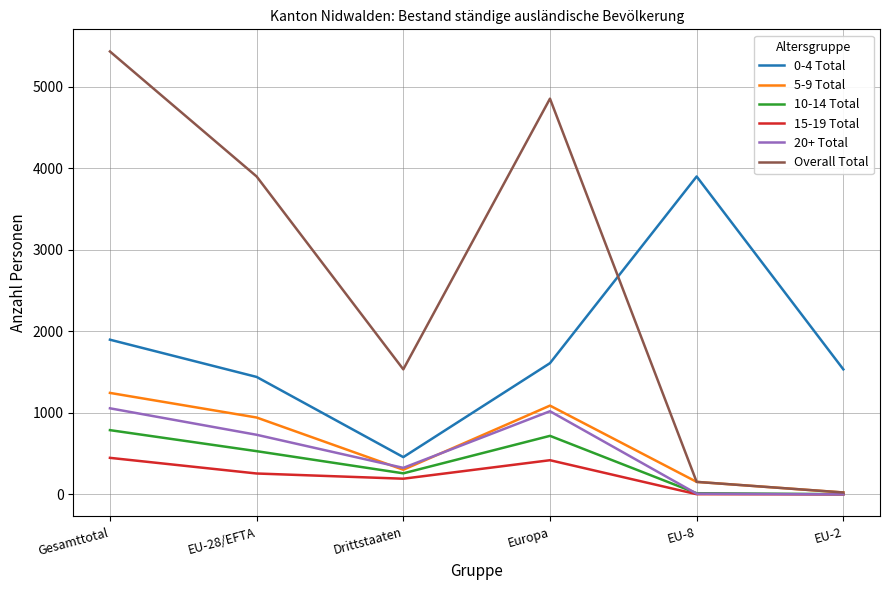

At which category is the sum across all series the highest?

Gesamttotal